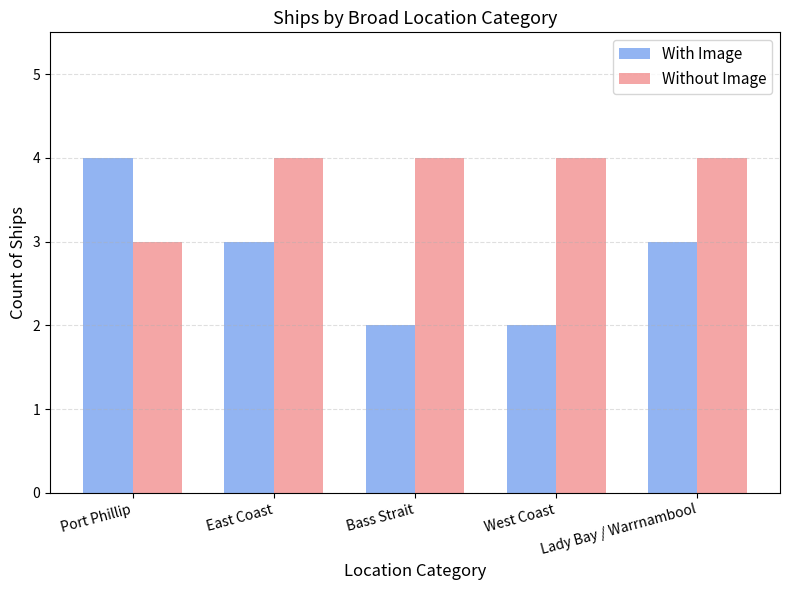

Which category has the highest value in the With Image series?

Port Phillip